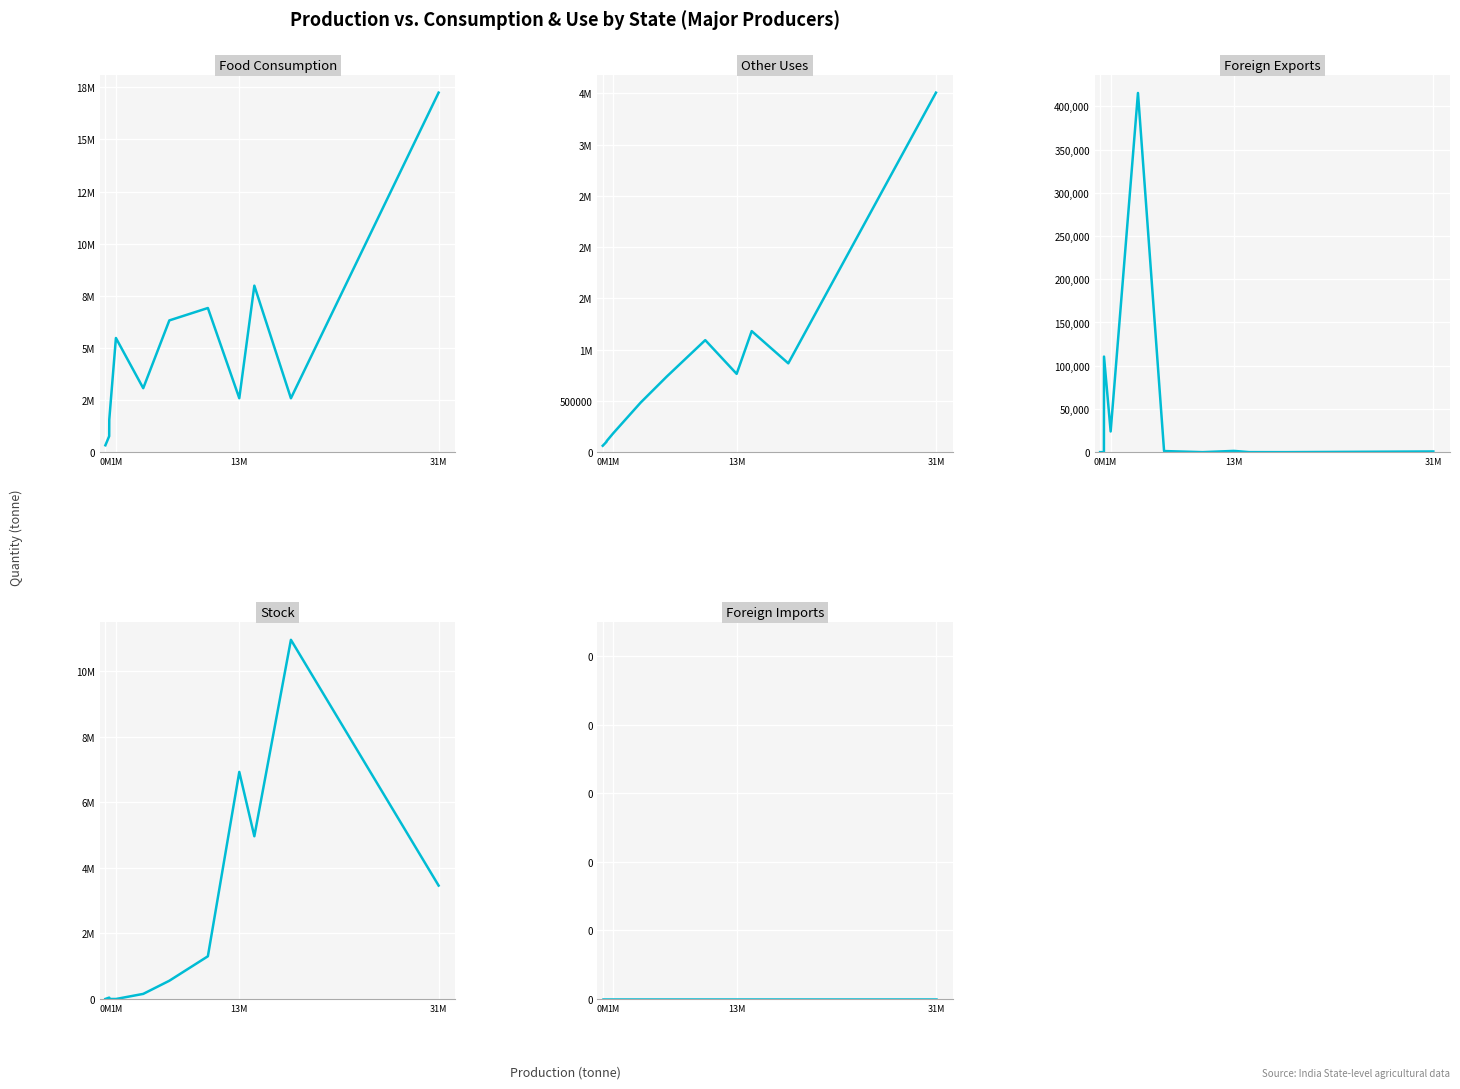

Is the value of Stock at 5 greater than the value of Foreign Imports at 31M?

Yes